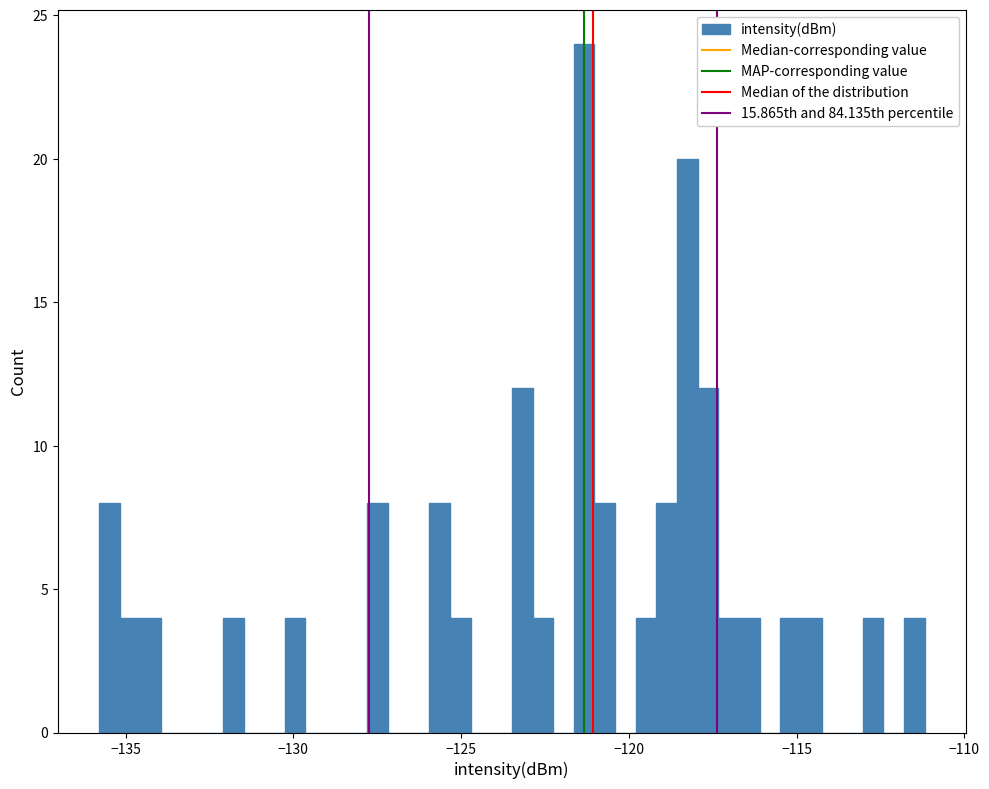

Around what value on the x-axis is the tallest bar? Give the approximate position of its centre, as read against the axis.

-121.5